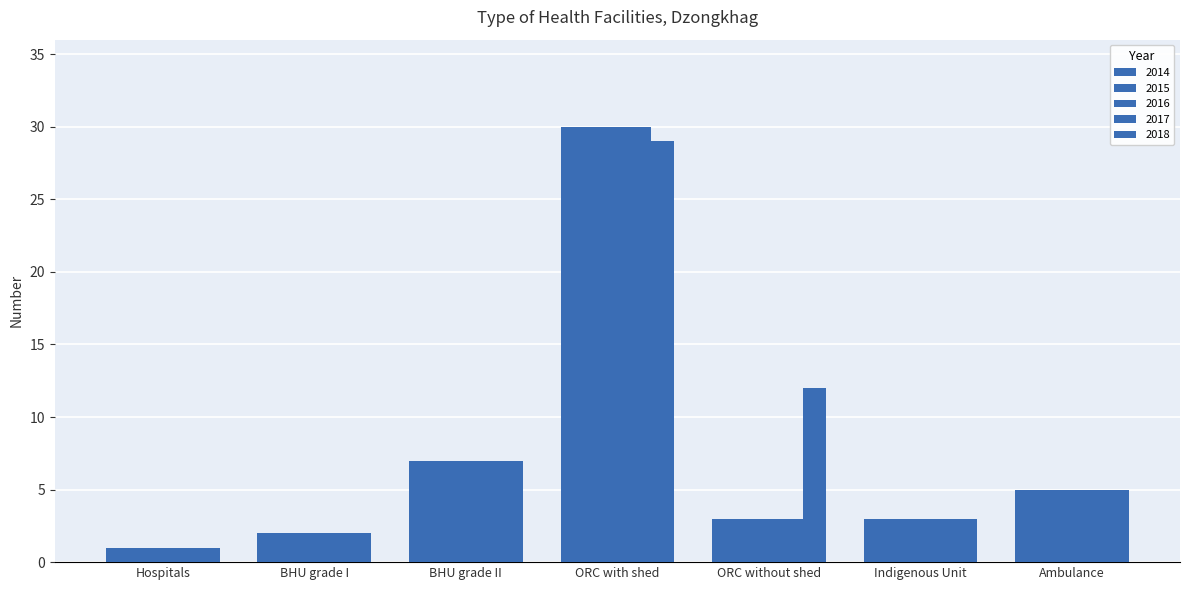

Where is 2014 nearest to the value 15?

BHU grade II